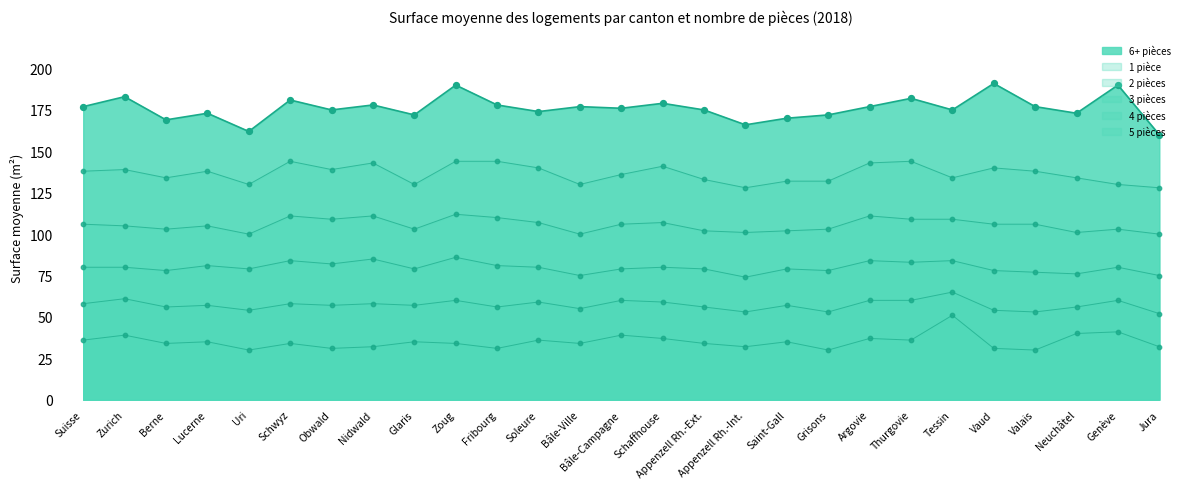

At how many categories does at least one series exceed 88?

27